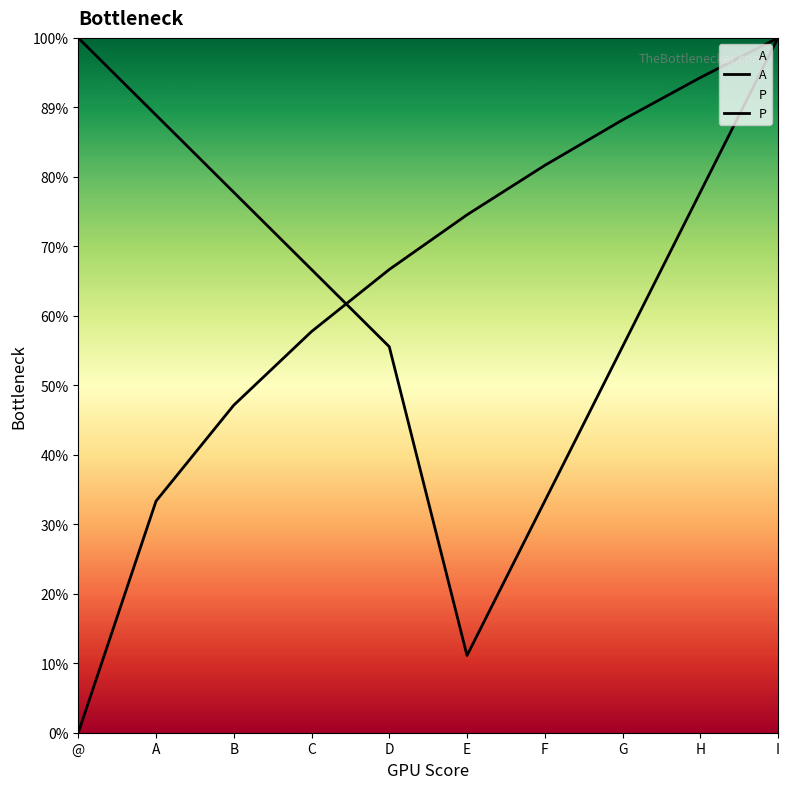

Which series has the largest range (max minus min)?

P